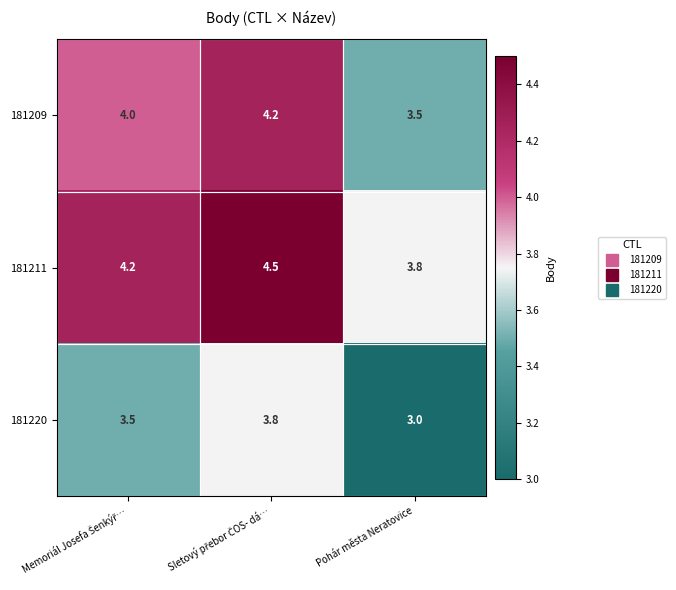

Is it true that 181211 equals 3.8 at Pohár města Neratovice?

True